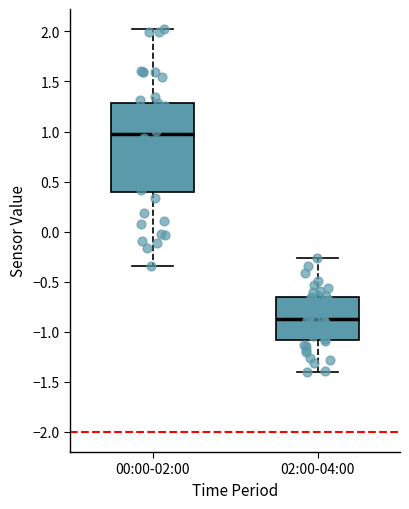

Where does the lower whisker of the box for 00:00-02:00 end on the y-axis? The values are not printed on the chart, so give them approximately, as read against the axis.

-0.35